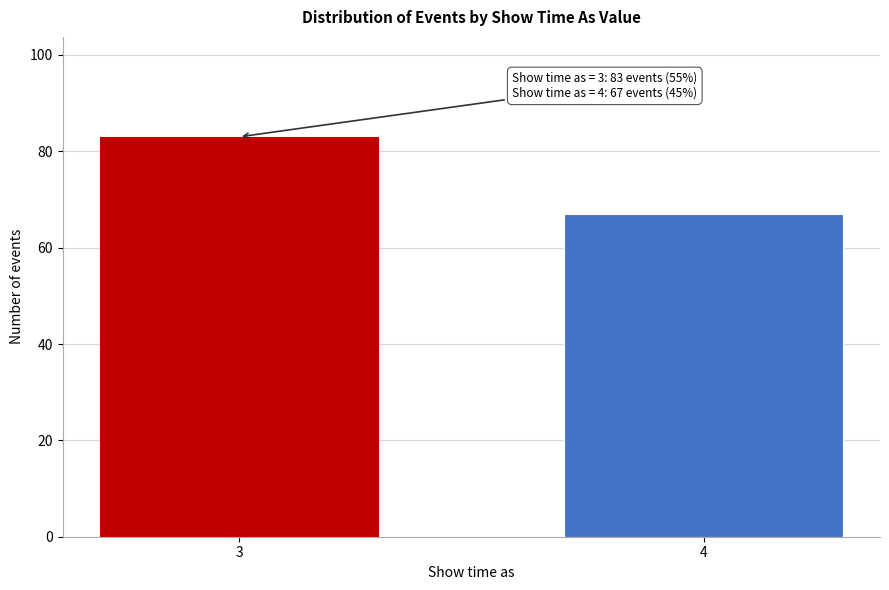

Reading left to right, extract all data points from this chart.

3=83	4=67